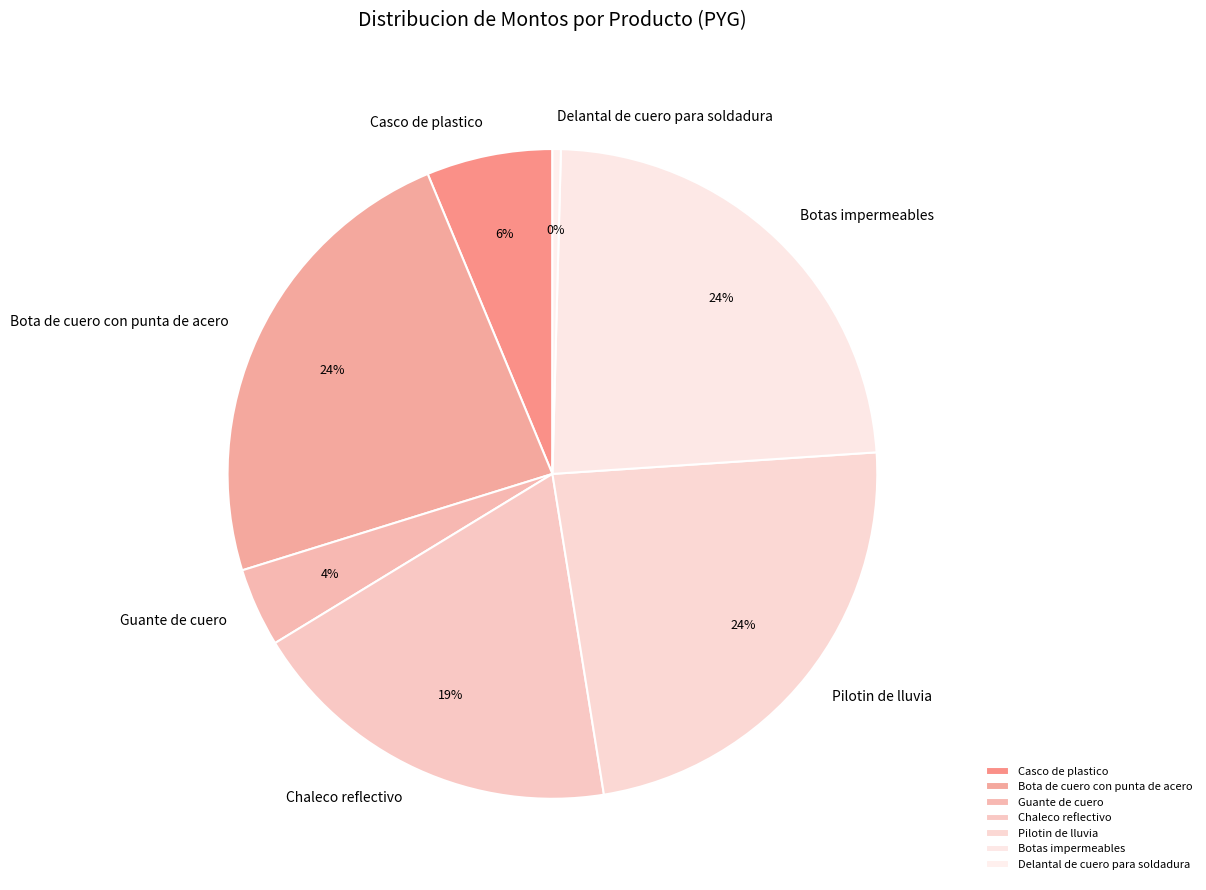

Combined, do Chaleco reflectivo and Guante de cuero account for over 50%?

No